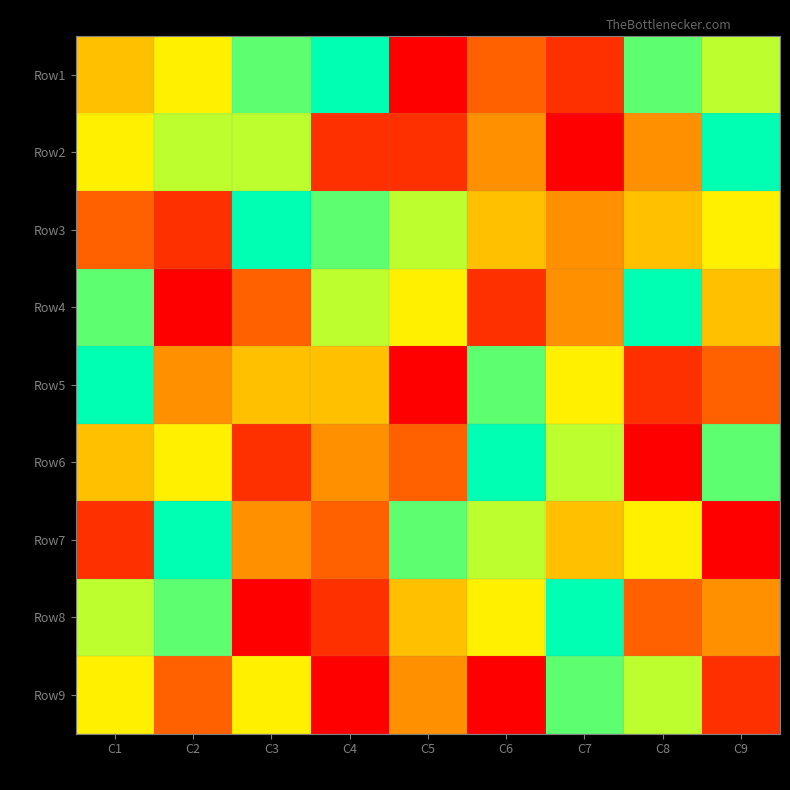

Reading right to left, transcribe all the data shown in this chart.

Row1: C9=7	C8=8	C7=2	C6=3	C5=1	C4=9	C3=8	C2=6	C1=5
Row2: C9=9	C8=4	C7=1	C6=4	C5=2	C4=2	C3=7	C2=7	C1=6
Row3: C9=6	C8=5	C7=4	C6=5	C5=7	C4=8	C3=9	C2=2	C1=3
Row4: C9=5	C8=9	C7=4	C6=2	C5=6	C4=7	C3=3	C2=1	C1=8
Row5: C9=3	C8=2	C7=6	C6=8	C5=1	C4=5	C3=5	C2=4	C1=9
Row6: C9=8	C8=1	C7=7	C6=9	C5=3	C4=4	C3=2	C2=6	C1=5
Row7: C9=1	C8=6	C7=5	C6=7	C5=8	C4=3	C3=4	C2=9	C1=2
Row8: C9=4	C8=3	C7=9	C6=6	C5=5	C4=2	C3=1	C2=8	C1=7
Row9: C9=2	C8=7	C7=8	C6=1	C5=4	C4=1	C3=6	C2=3	C1=6